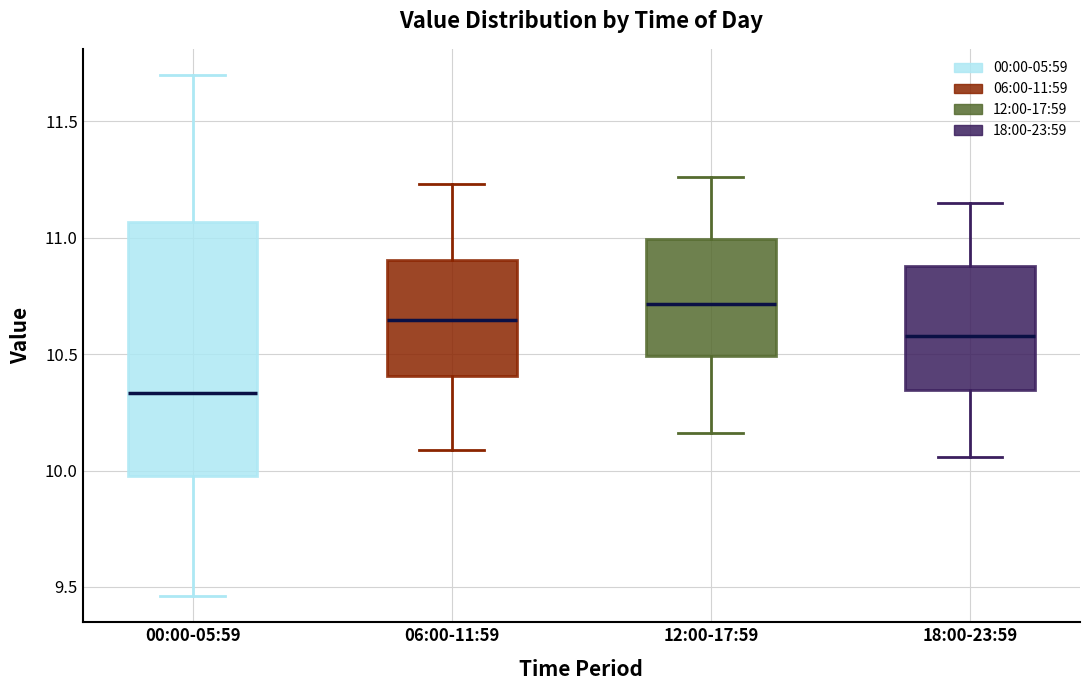

Reading left to right, transcribe this box plot: for each box, give where its median line is, the range the box spans, and where its two whiskers end, as read against the y-axis. The values are not printed on the chart, so give them approximately, as read against the axis.

00:00-05:59: median 10.35, box 10.00 to 11.05, whiskers 9.45 to 11.70
06:00-11:59: median 10.65, box 10.40 to 10.90, whiskers 10.10 to 11.25
12:00-17:59: median 10.70, box 10.50 to 11.00, whiskers 10.15 to 11.25
18:00-23:59: median 10.60, box 10.35 to 10.90, whiskers 10.05 to 11.15